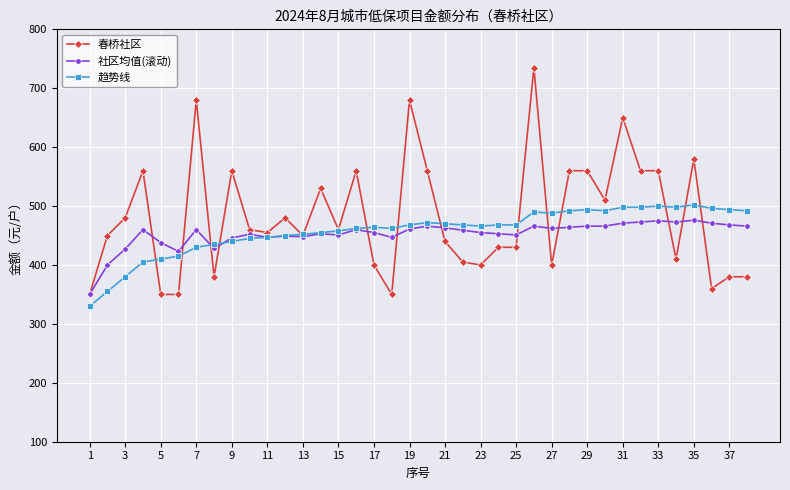

How many data points does each series have?

38